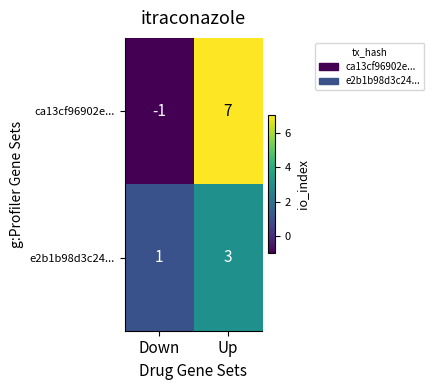

Rank the series by their maximum value, from highest to lowest.

ca13cf96902e..., e2b1b98d3c24...